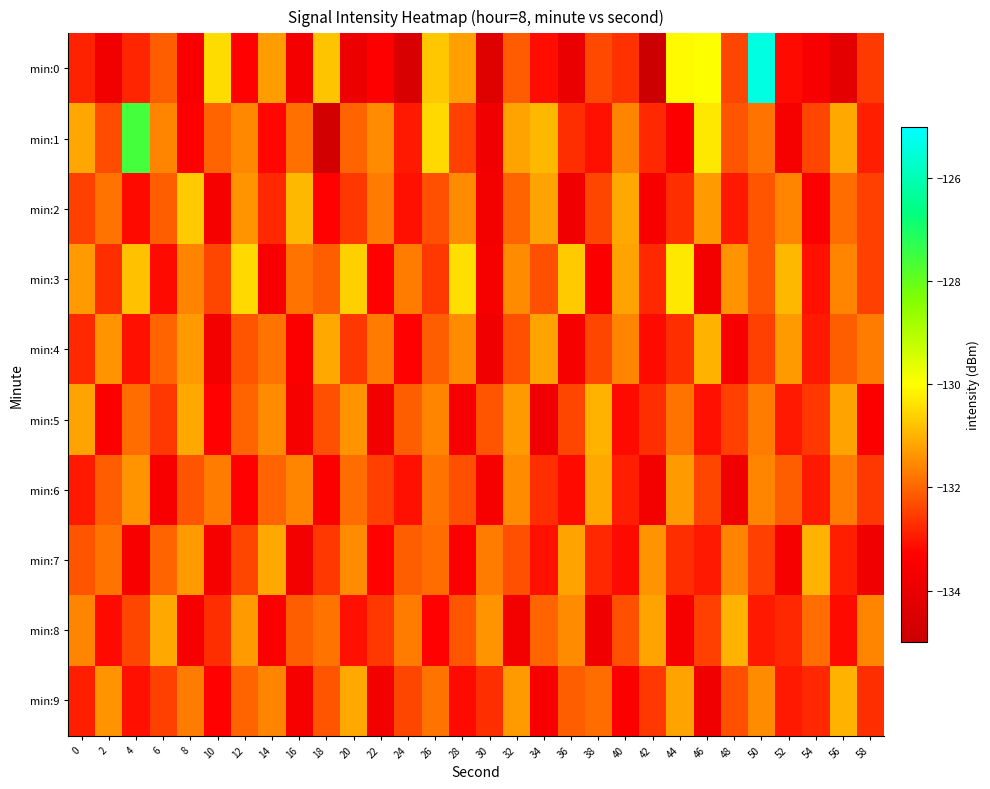

At how many categories does at least one series exceed -126?

1